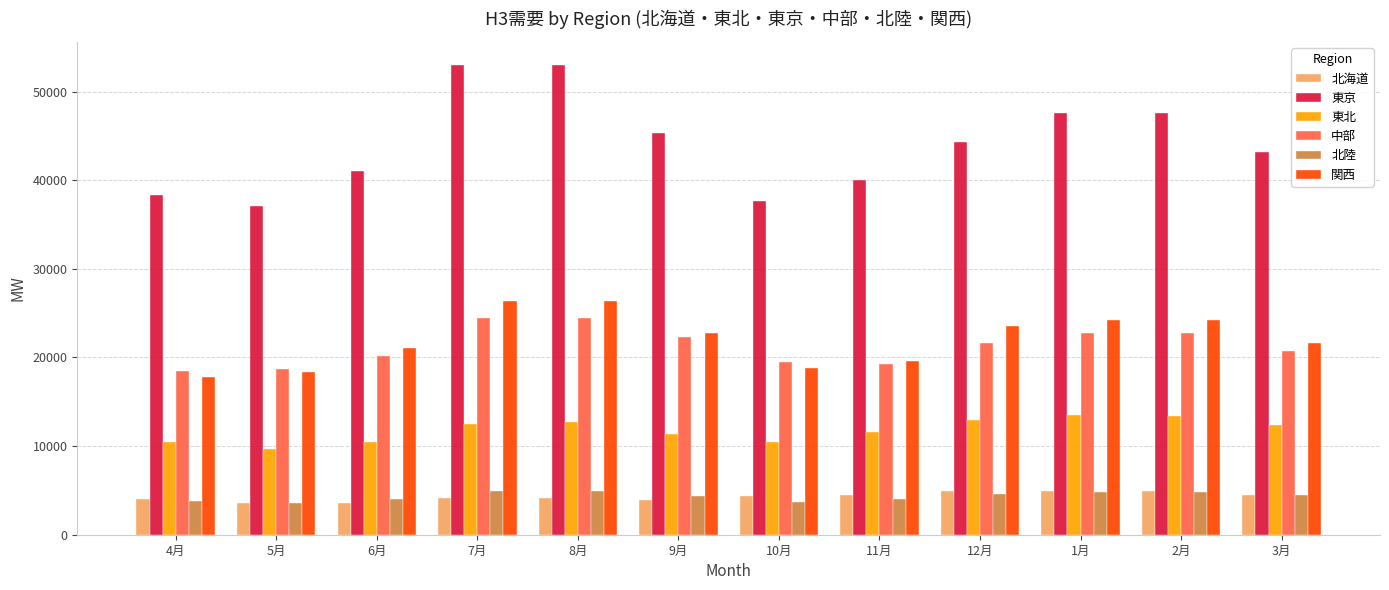

Which series changed the most between 8月 and 12月?

東京